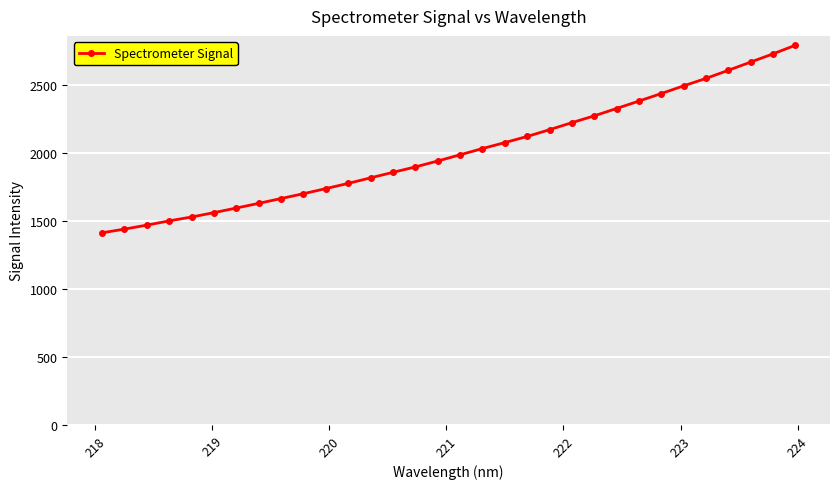

What is the difference between the second highest and second lowest values?

1287.1